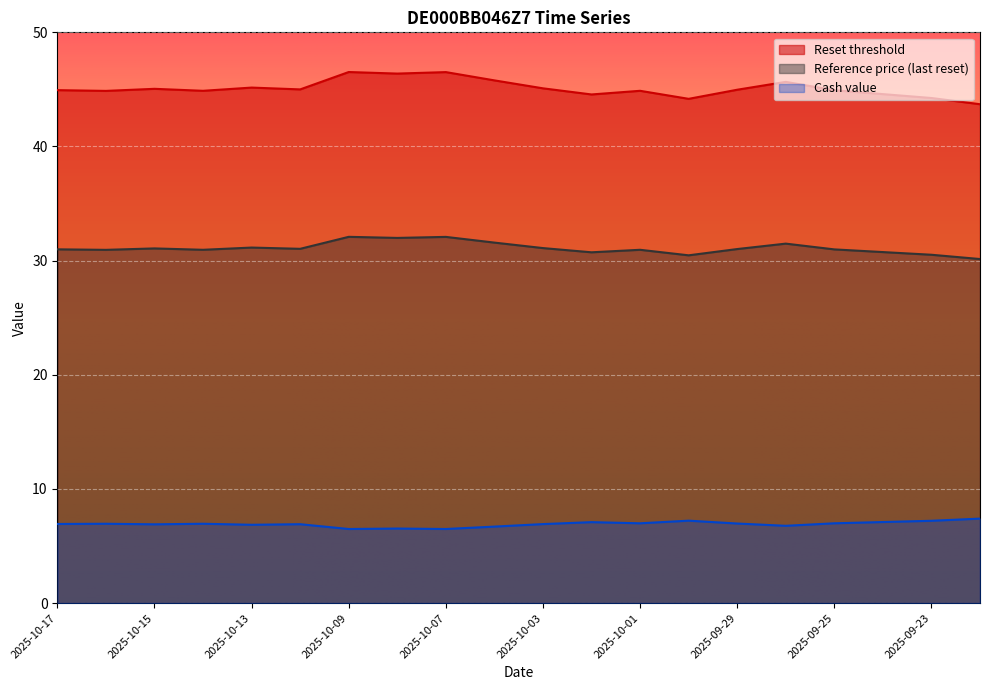

In Reference price (last reset), how many points are higher than both neighbors (excluding endpoints)?

6